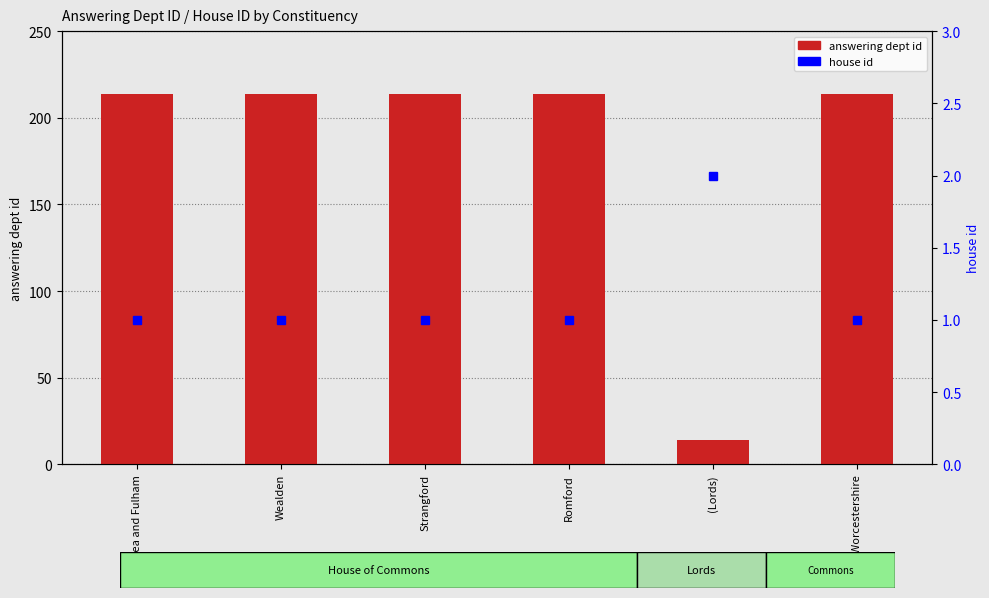

Reading left to right, extract all data points from this chart.

answering dept id: 214	214	214	214	14	214
house id: 1	1	1	1	2	1